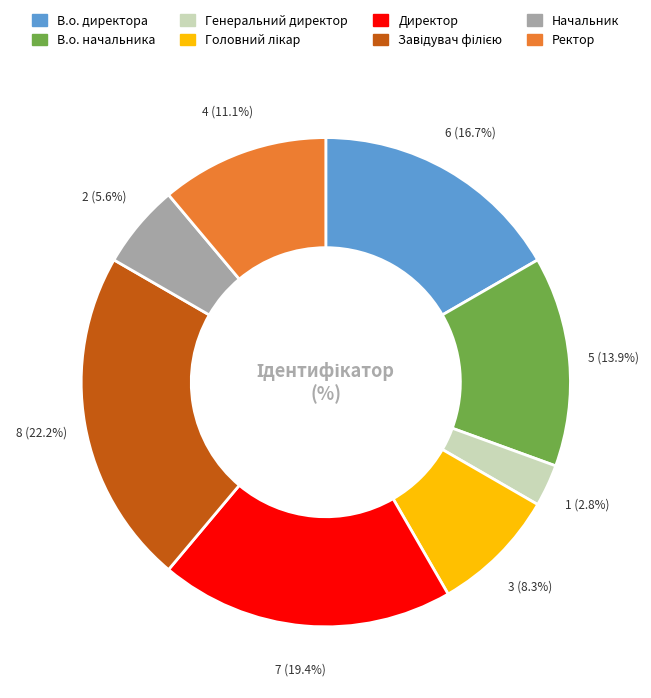

Does Генеральний директор represent more than half of the total?

No